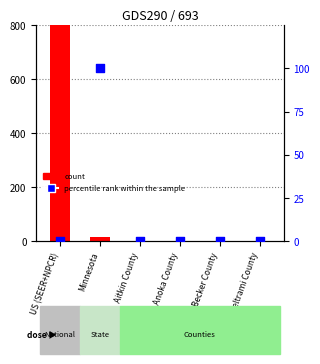

What are all the series names shown in the legend?

count, percentile rank within the sample